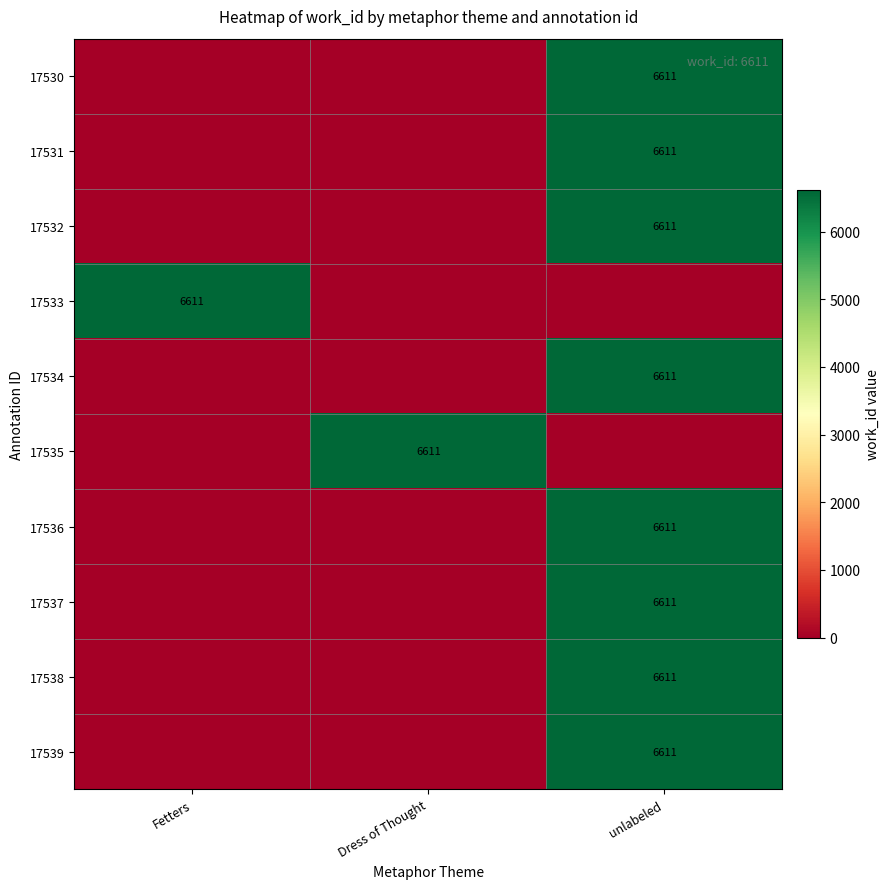

The 17530 series shows 3686 at unlabeled. True or false?

False